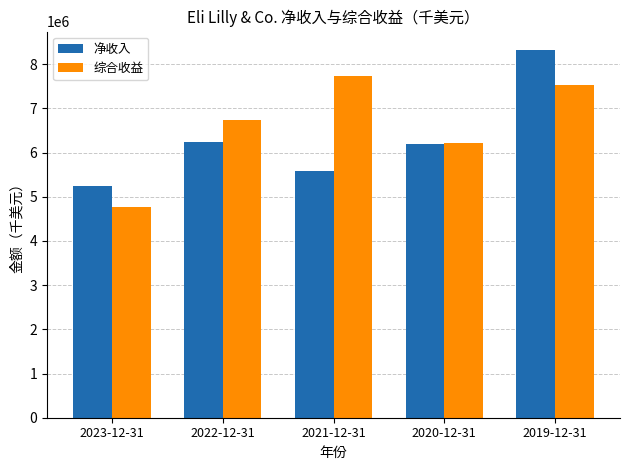

How many categories are shown in the chart?

5